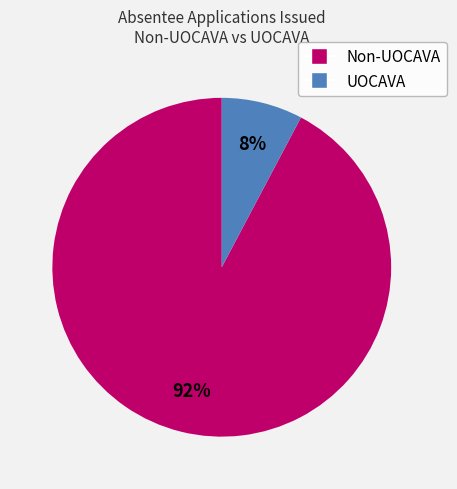

Rank the categories by value from lowest to highest.

UOCAVA, Non-UOCAVA